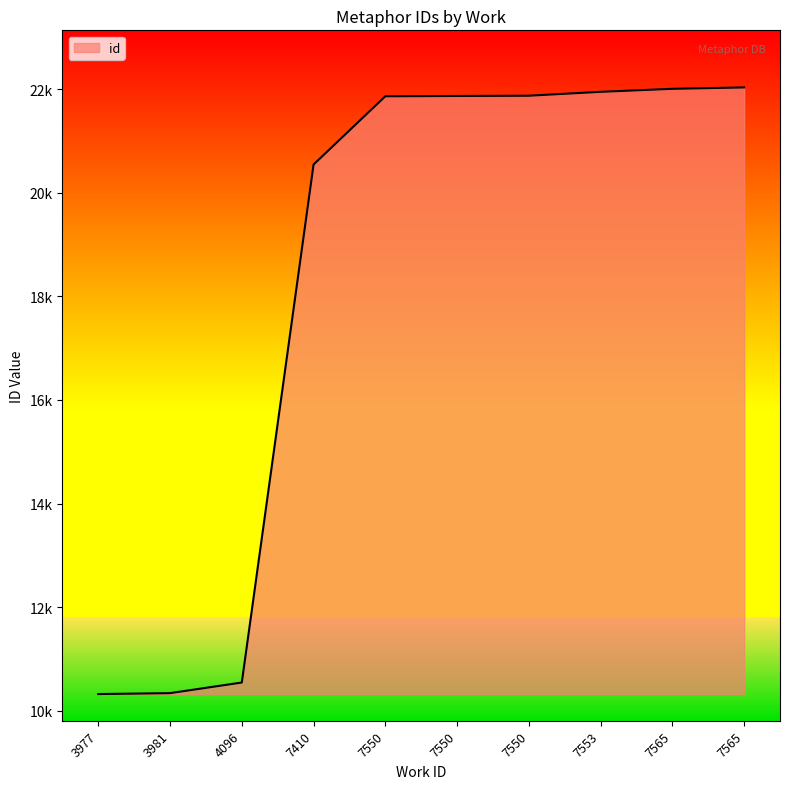

What is the sum of the values at 7553 and 4096?

32494